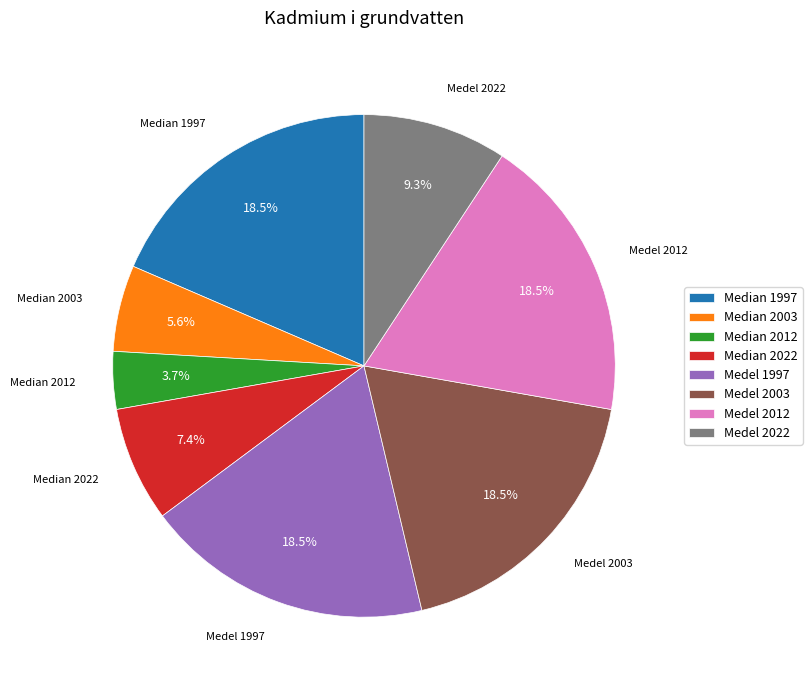

Which has a higher value, Median 2012 or Medel 2022?

Medel 2022